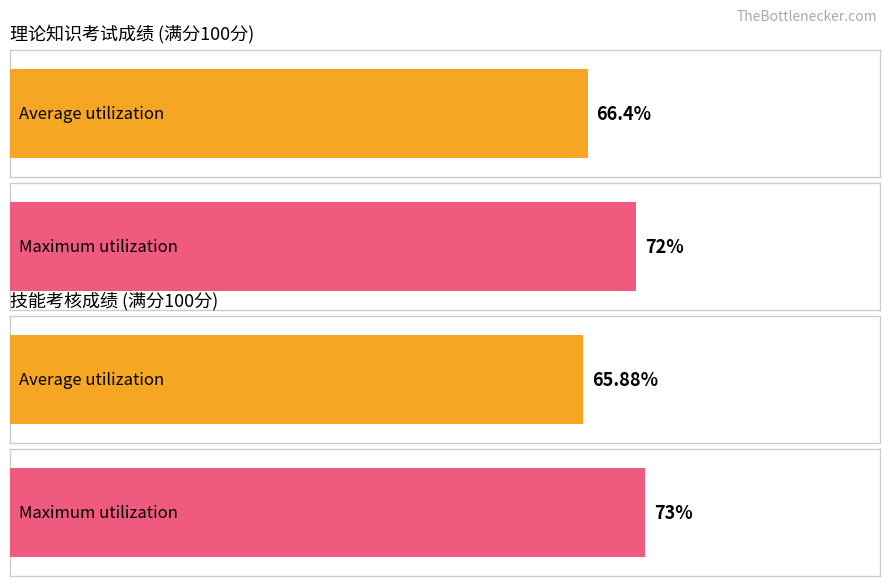

How many distinct data groups are displayed?

2